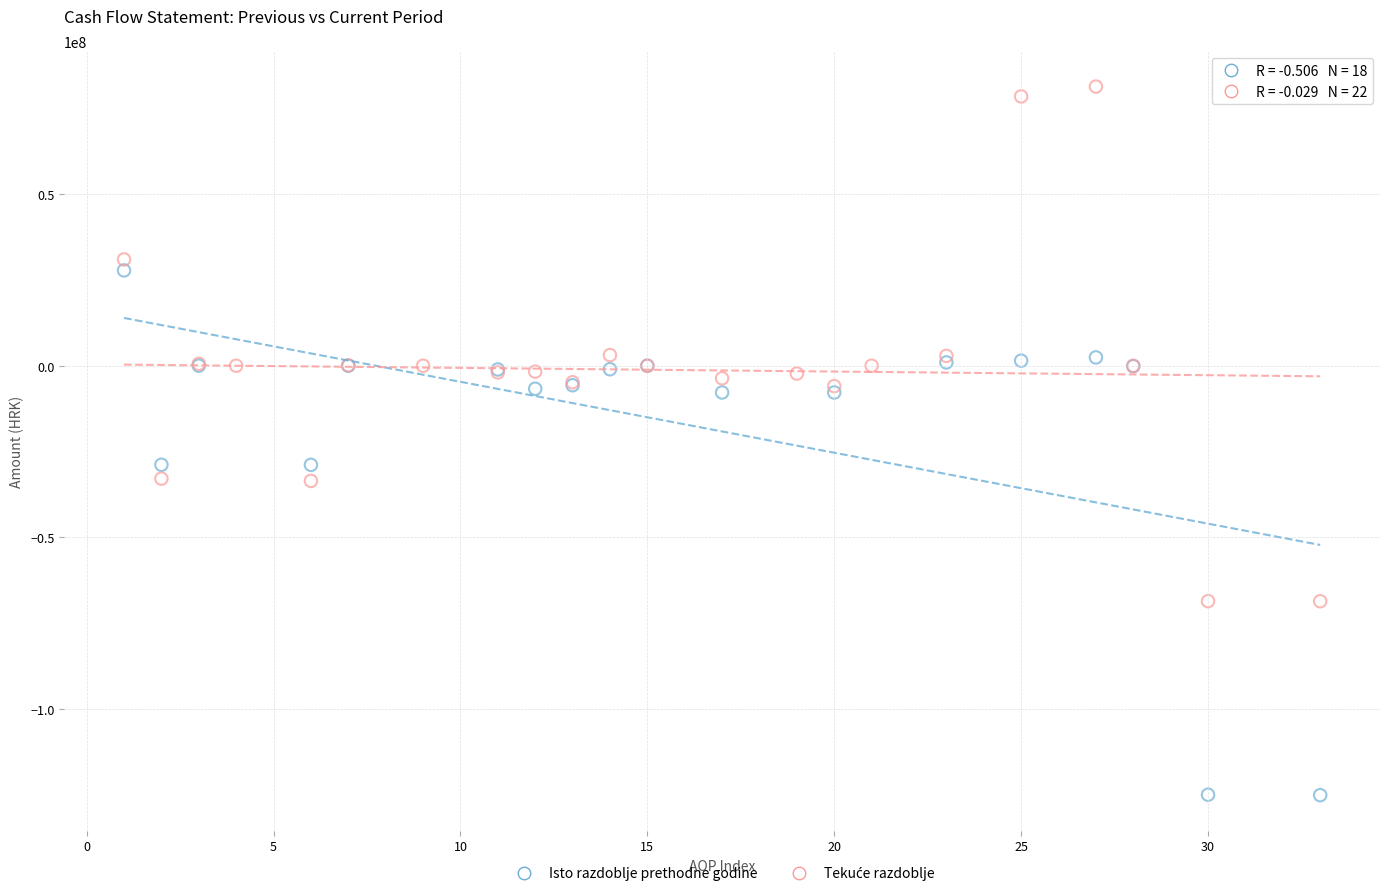

Which series reaches the minimum Y coordinate?

Isto razdoblje prethodne godine